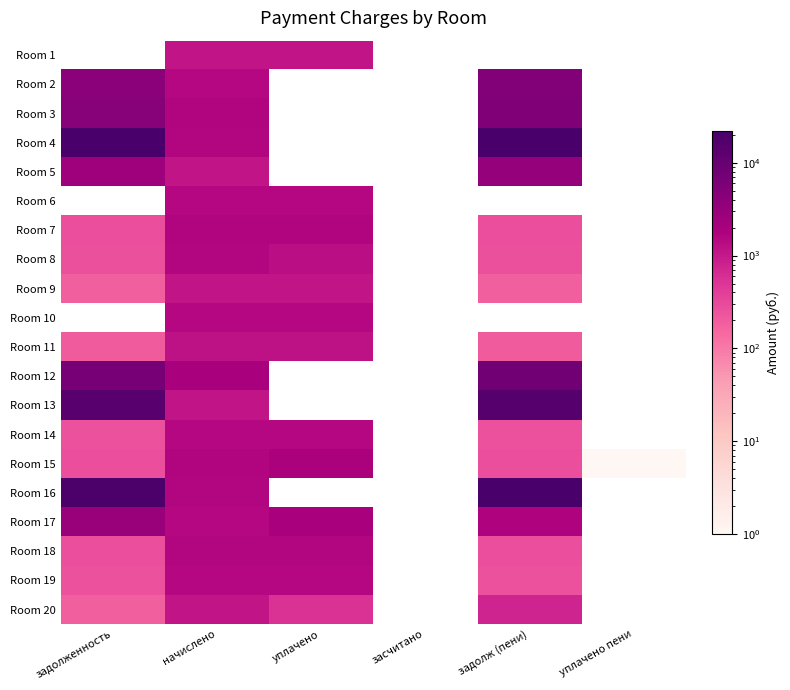

Is the value of Room 13 at уплачено greater than the value of Room 5 at начислено?

No